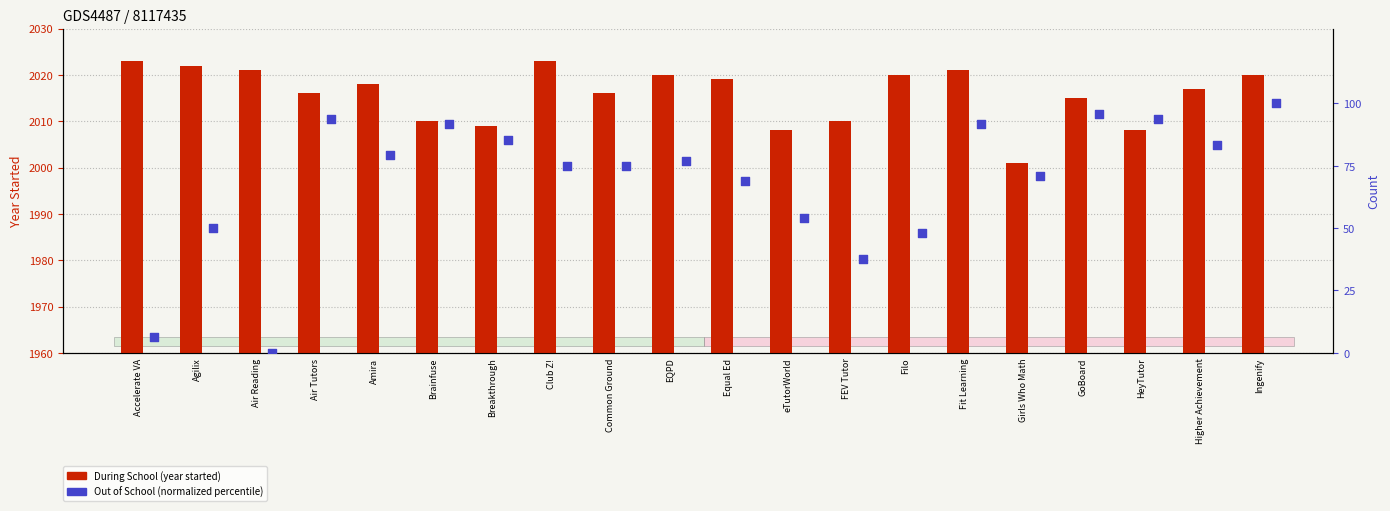

Which series has the largest total across all categories?

During School